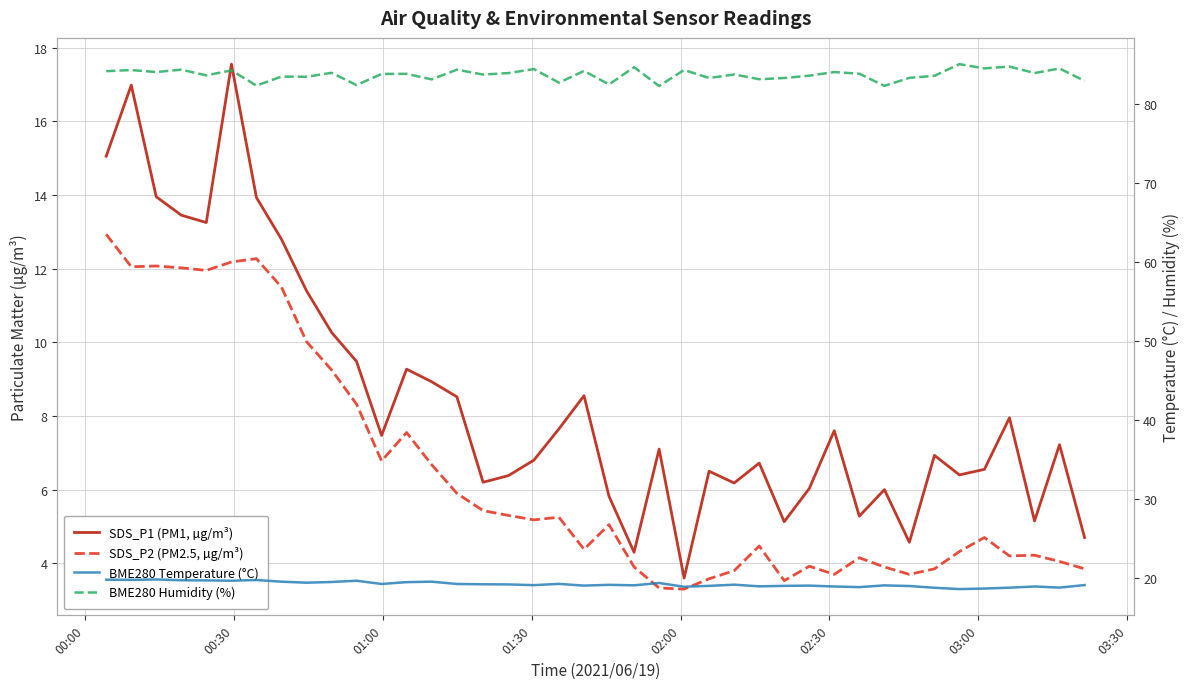

How many values in the BME280 Temperature (°C) series are below 19?

15